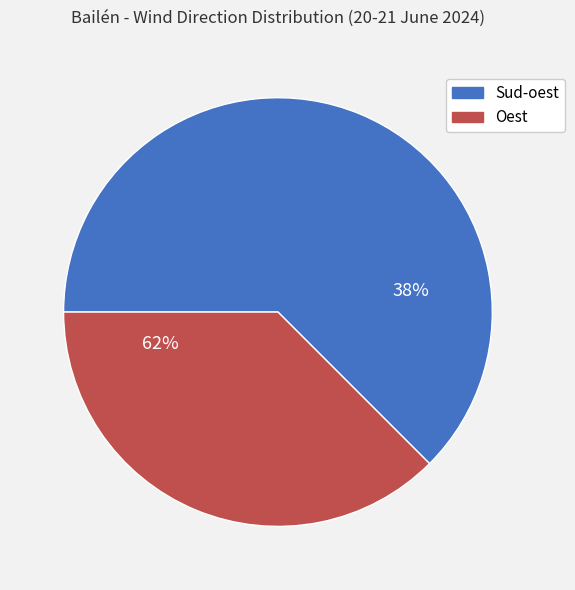

What is the ratio of the value at Sud-oest to the value at Oest?

1.7